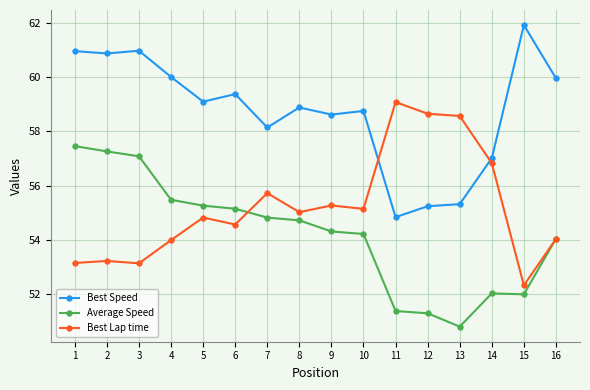

How many distinct data groups are displayed?

3